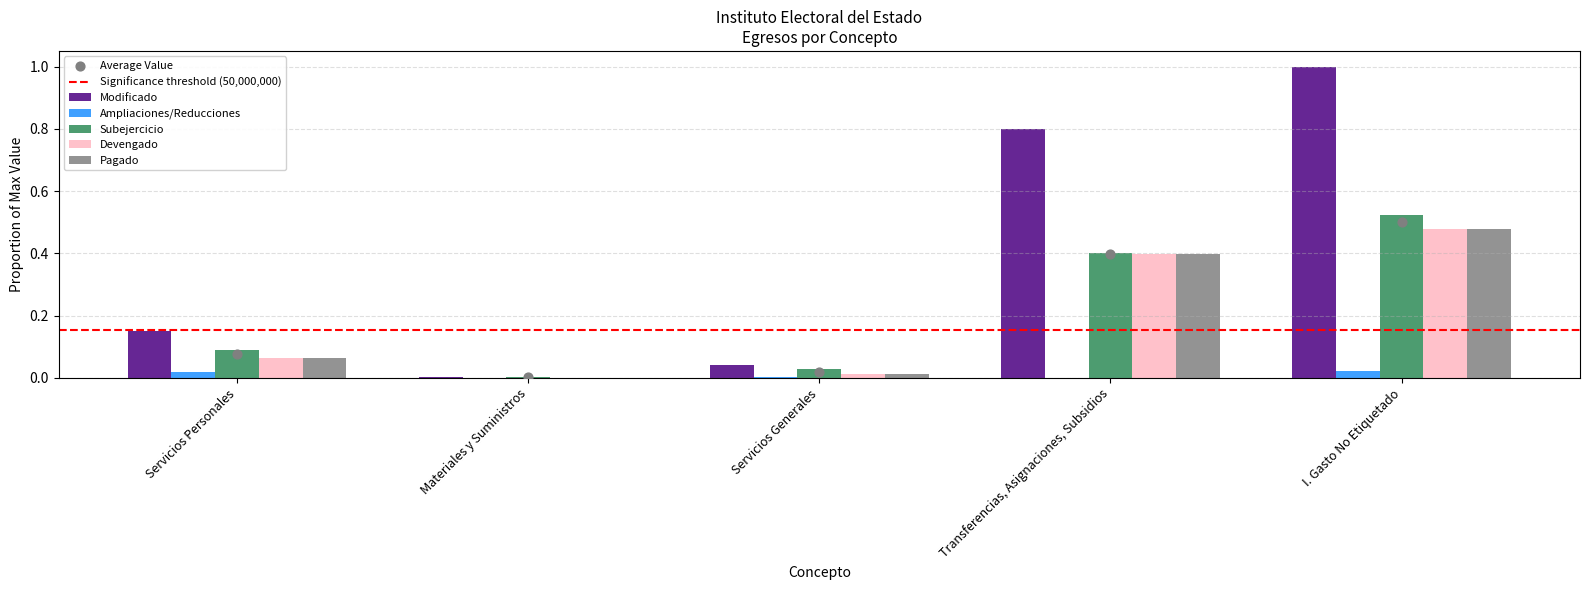

At which category is the sum across all series the highest?

I. Gasto No Etiquetado